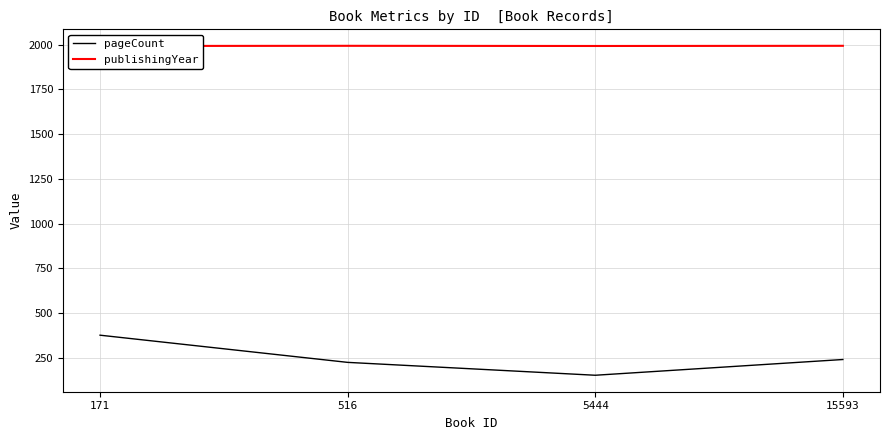

List the series in order of their overall mean, highest first.

publishingYear, pageCount